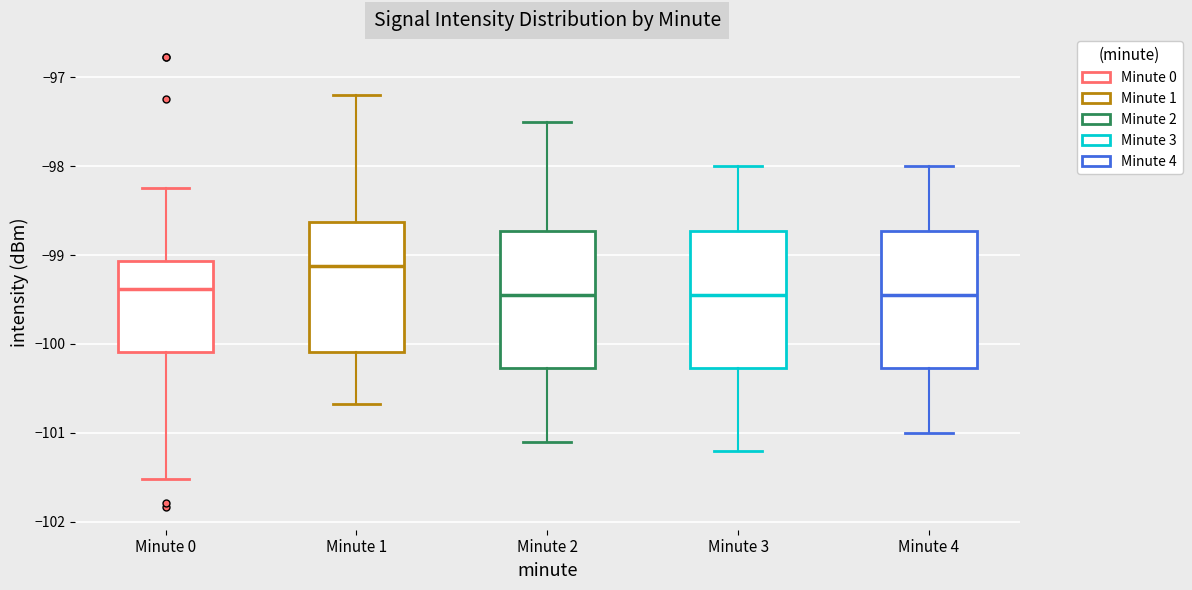

Reading left to right, read every box against the y-axis: the position of its median line, the range the box covers, and the ends of its whiskers. The values are not printed on the chart, so give them approximately, as read against the axis.

Minute 0: median -99.4, box -100.1 to -99.1, whiskers -101.5 to -98.2
Minute 1: median -99.1, box -100.1 to -98.6, whiskers -100.7 to -97.2
Minute 2: median -99.4, box -100.3 to -98.7, whiskers -101.1 to -97.5
Minute 3: median -99.4, box -100.3 to -98.7, whiskers -101.2 to -98.0
Minute 4: median -99.4, box -100.3 to -98.7, whiskers -101.0 to -98.0